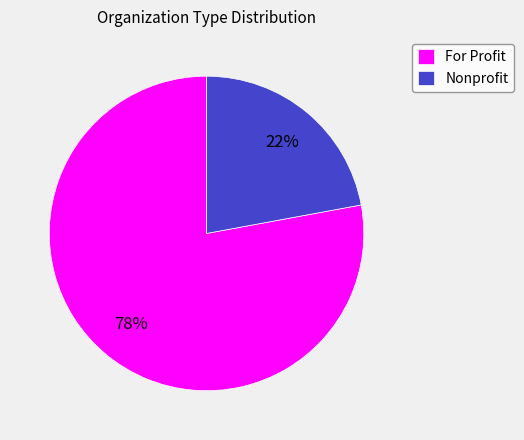

Which category accounts for the majority?

For Profit